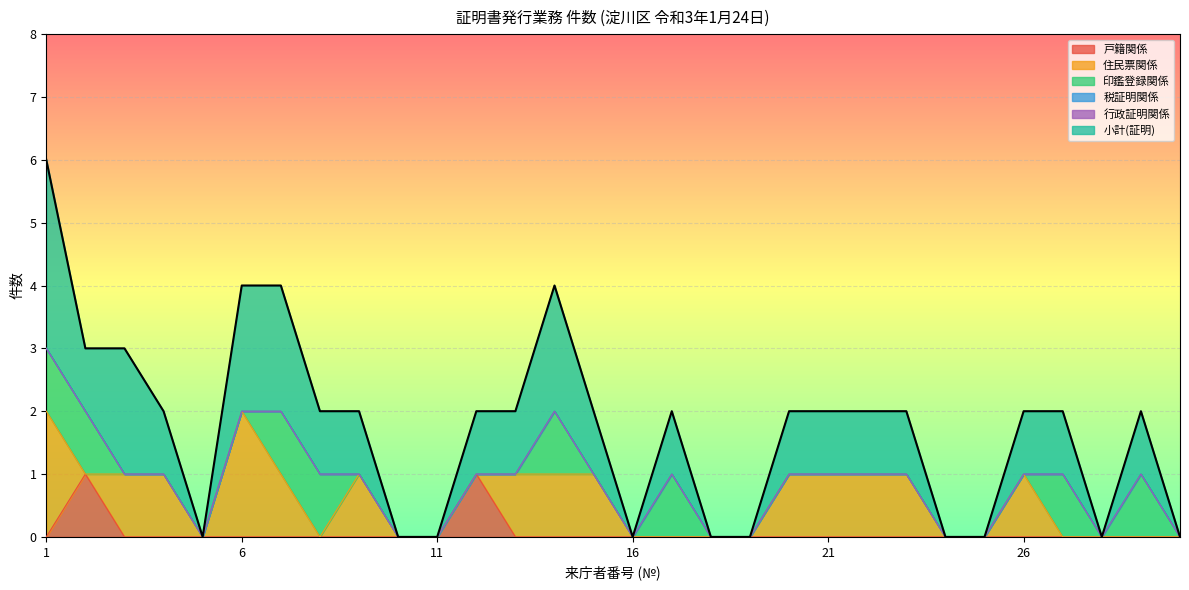

Reading left to right, transcribe all the data shown in this chart.

戸籍関係: 1=0	2=1	3=0	4=0	5=0	6=0	7=0	8=0	9=0	10=0	11=0	12=1	13=0	14=0	15=0	16=0	17=0	18=0	19=0	20=0	21=0	22=0	23=0	24=0	25=0	26=0	27=0	28=0	29=0	30=0
住民票関係: 1=2	2=0	3=1	4=1	5=0	6=2	7=1	8=0	9=1	10=0	11=0	12=0	13=1	14=1	15=1	16=0	17=0	18=0	19=0	20=1	21=1	22=1	23=1	24=0	25=0	26=1	27=0	28=0	29=0	30=0
印鑑登録関係: 1=1	2=1	3=0	4=0	5=0	6=0	7=1	8=1	9=0	10=0	11=0	12=0	13=0	14=1	15=0	16=0	17=1	18=0	19=0	20=0	21=0	22=0	23=0	24=0	25=0	26=0	27=1	28=0	29=1	30=0
税証明関係: 1=0	2=0	3=0	4=0	5=0	6=0	7=0	8=0	9=0	10=0	11=0	12=0	13=0	14=0	15=0	16=0	17=0	18=0	19=0	20=0	21=0	22=0	23=0	24=0	25=0	26=0	27=0	28=0	29=0	30=0
行政証明関係: 1=0	2=0	3=0	4=0	5=0	6=0	7=0	8=0	9=0	10=0	11=0	12=0	13=0	14=0	15=0	16=0	17=0	18=0	19=0	20=0	21=0	22=0	23=0	24=0	25=0	26=0	27=0	28=0	29=0	30=0
小計(証明): 1=3	2=1	3=2	4=1	5=0	6=2	7=2	8=1	9=1	10=0	11=0	12=1	13=1	14=2	15=1	16=0	17=1	18=0	19=0	20=1	21=1	22=1	23=1	24=0	25=0	26=1	27=1	28=0	29=1	30=0